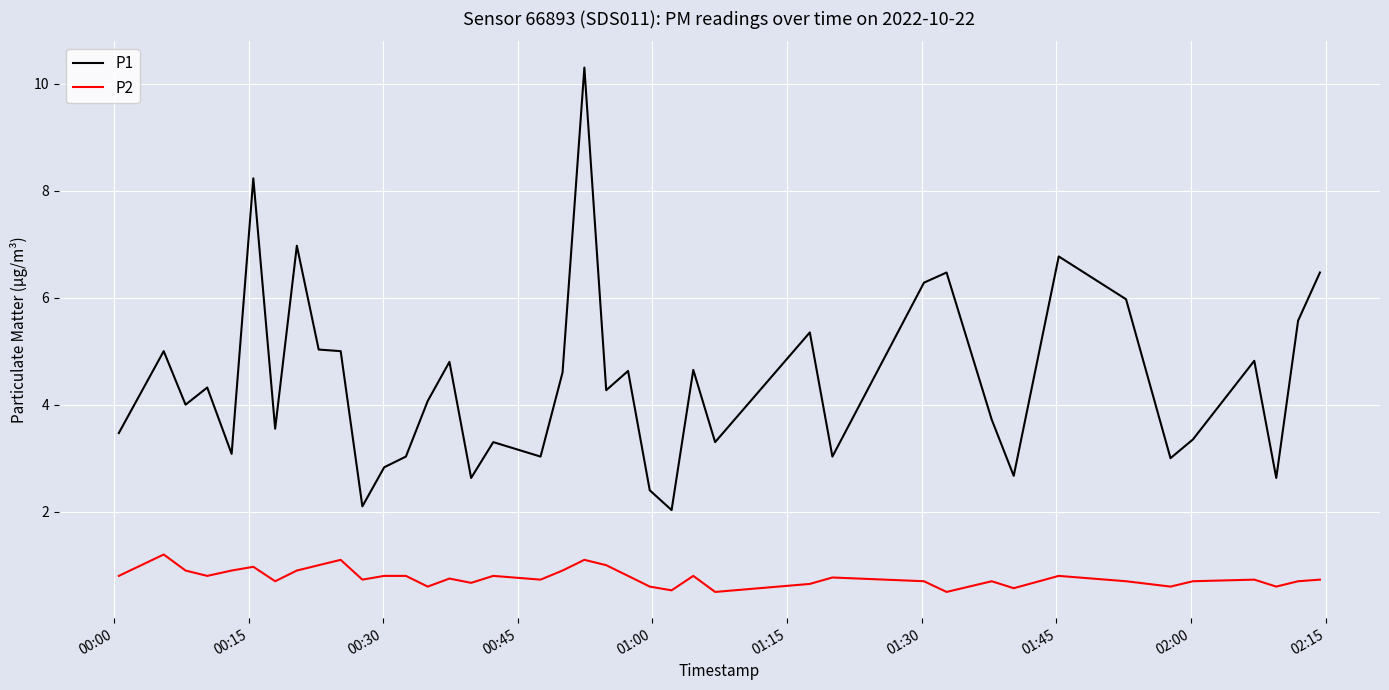

Which series has the widest spread of values?

P1